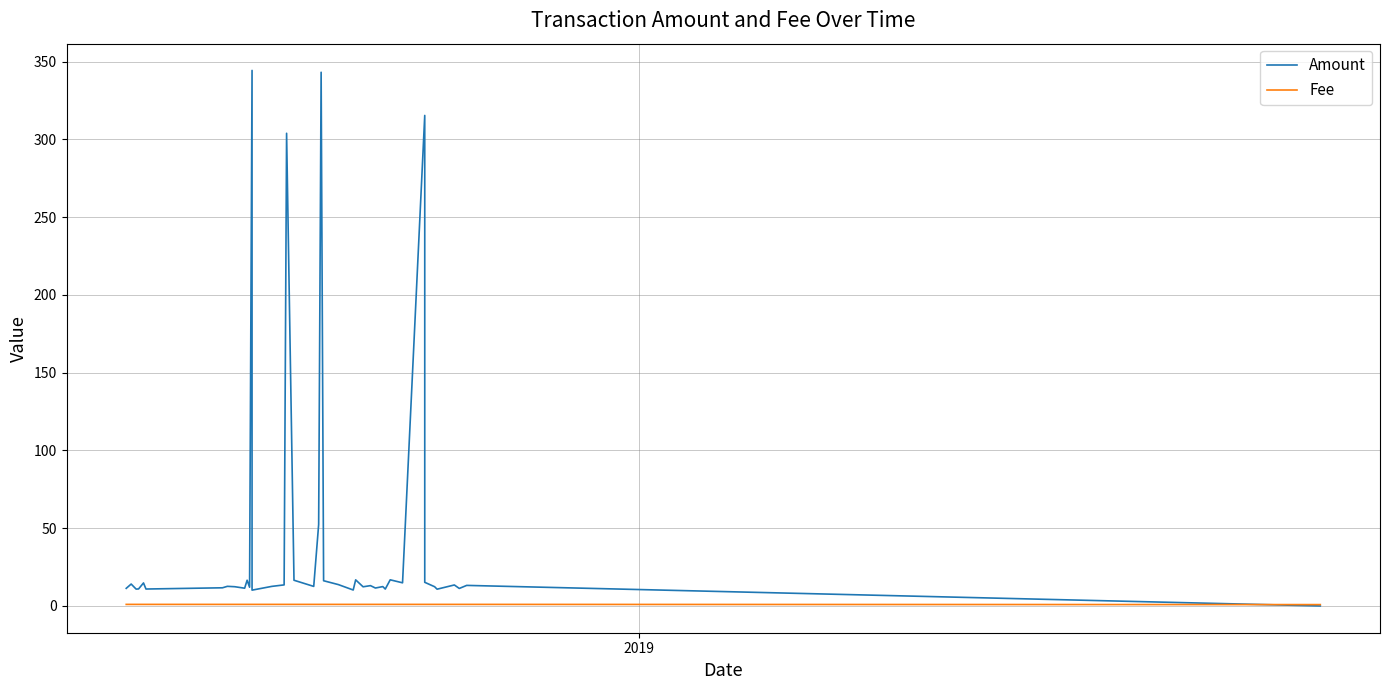

Which series has the largest total across all categories?

Amount